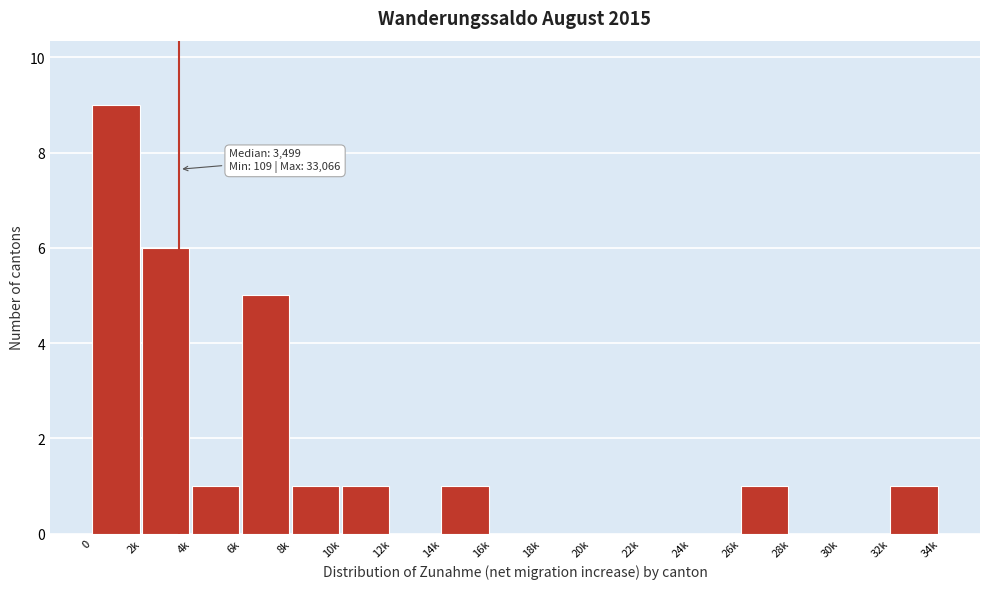

Reading left to right, what are all the values shown in this chart?

0=9	2k=6	4k=1	6k=5	8k=1	10k=1	12k=0	14k=1	16k=0	18k=0	20k=0	22k=0	24k=0	26k=1	28k=0	30k=0	32k=1